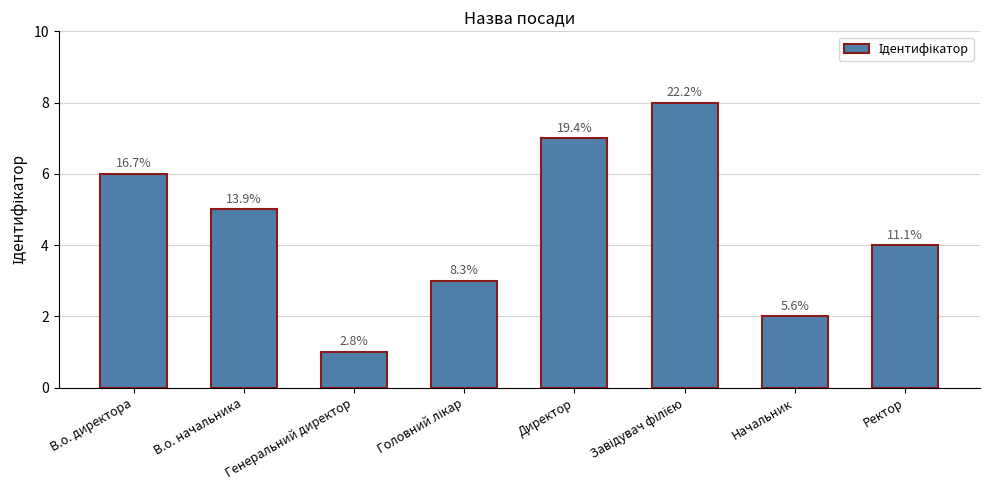

At which category does the chart reach its minimum across all series?

Генеральний директор